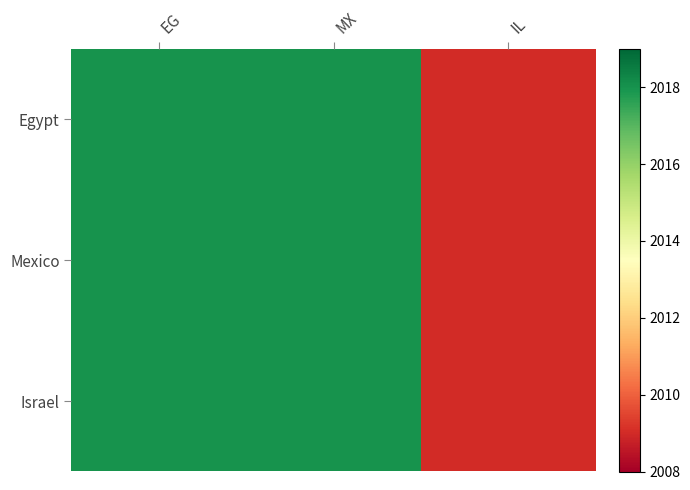

Between EG and MX, which is larger?

EG